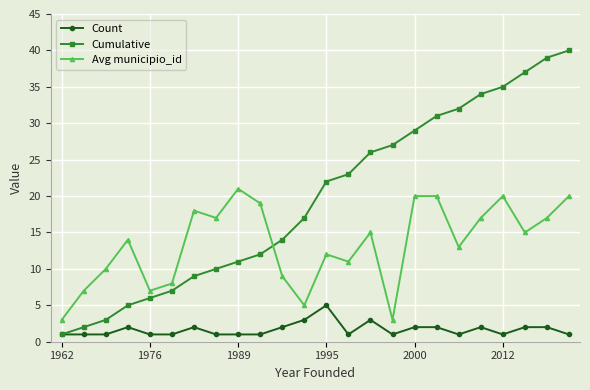

What is the difference between the maximum and minimum values in the Cumulative series?

39